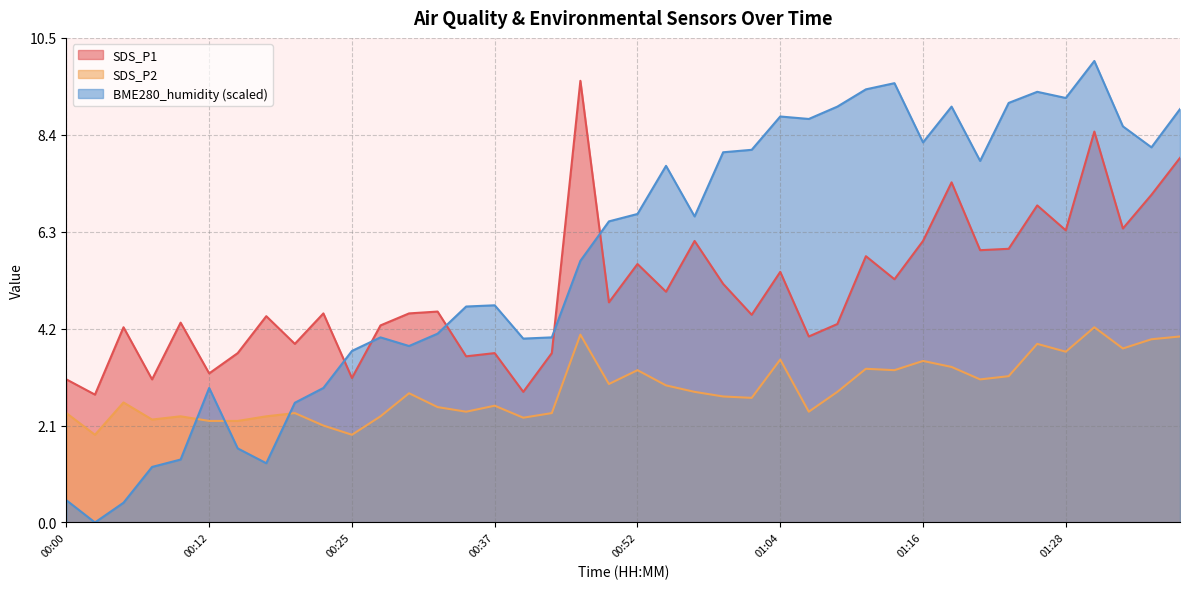

What are all the series names shown in the legend?

SDS_P1, SDS_P2, BME280_humidity (scaled)